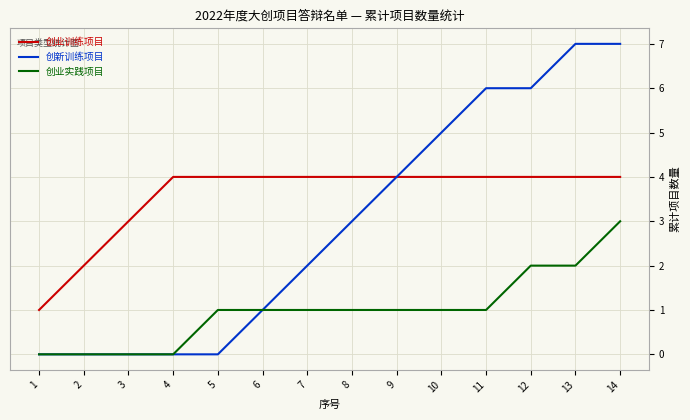

At which category is the sum across all series the highest?

14